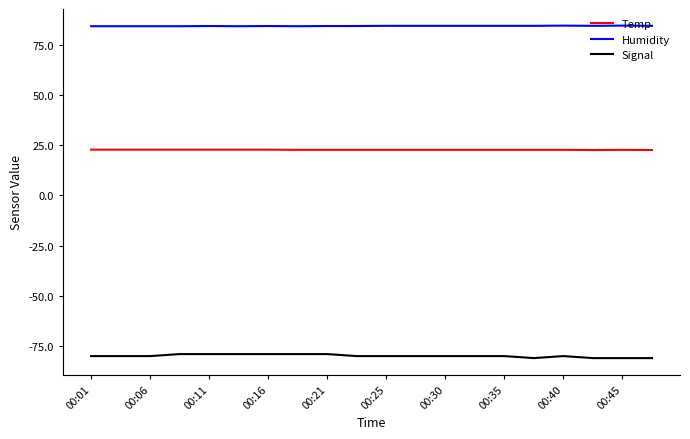

Which series has the largest range (max minus min)?

Signal